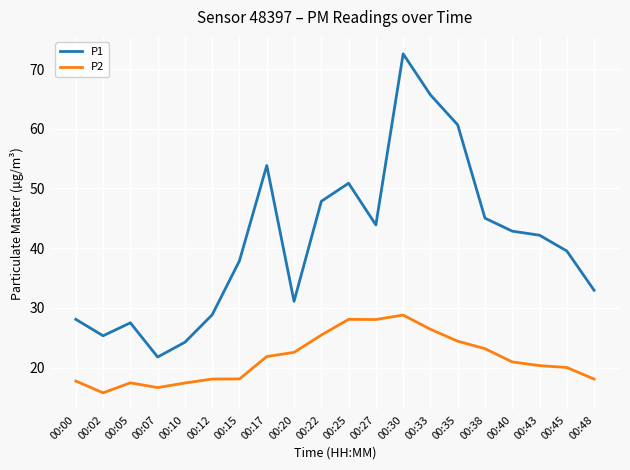

How many interior local valleys does the P1 series have?

4